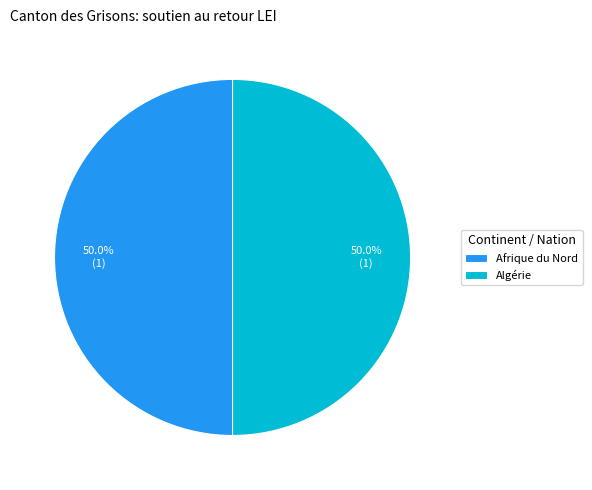

What is the total percentage of Afrique du Nord and Algérie?

100.0%